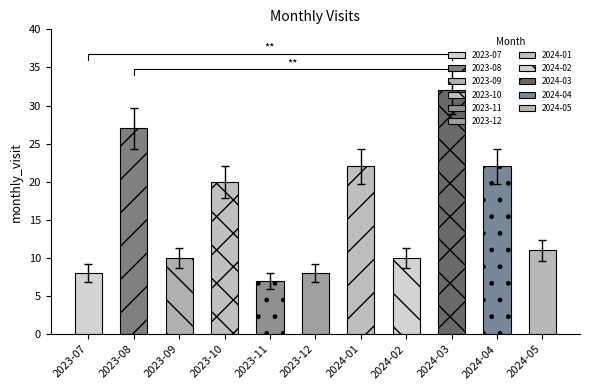

Approximately how many times larger is the value at 2024-04 compared to 2023-10?

1.1